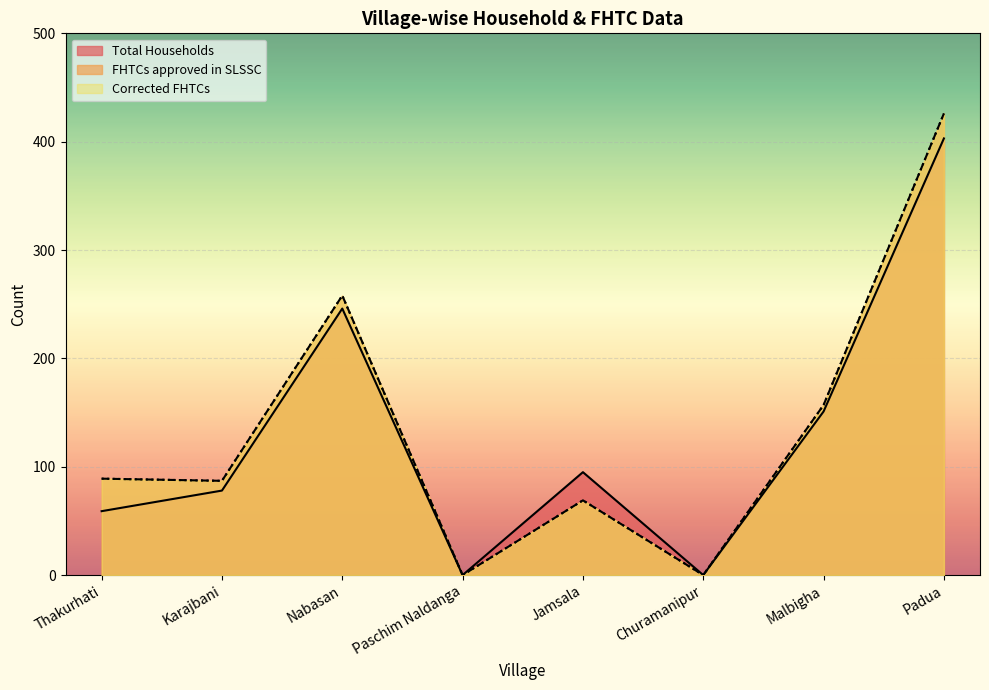

At how many categories does at least one series exceed 332?

1